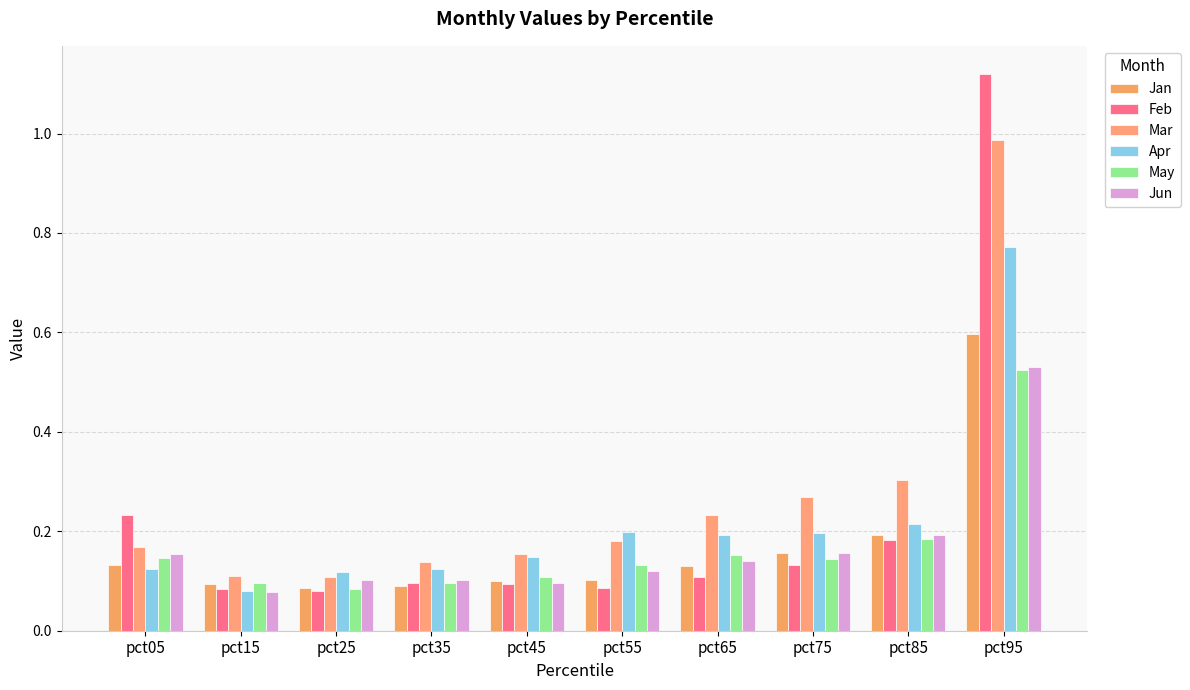

The value of Apr at pct25 is 0.2. True or false?

False